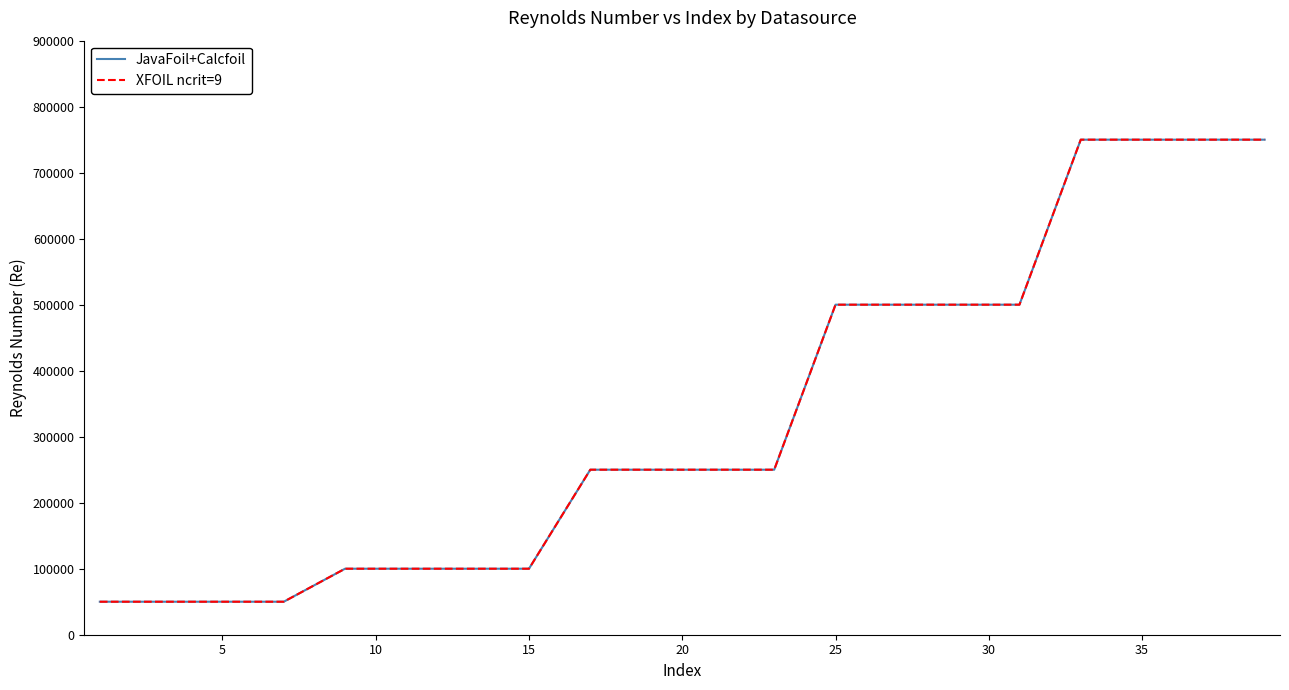

Is this an area chart (filled region under the line)?

No